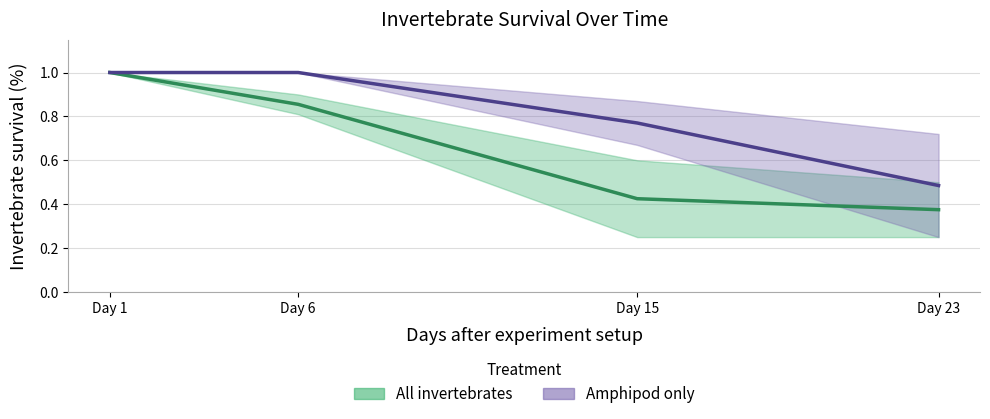

The value of Amphipod only at Day 23 is 0.5. True or false?

True